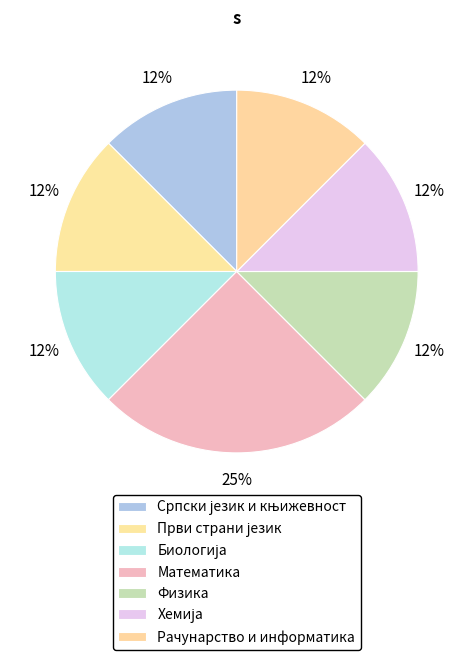

Combined, do Рачунарство и информатика and Математика account for over 50%?

No